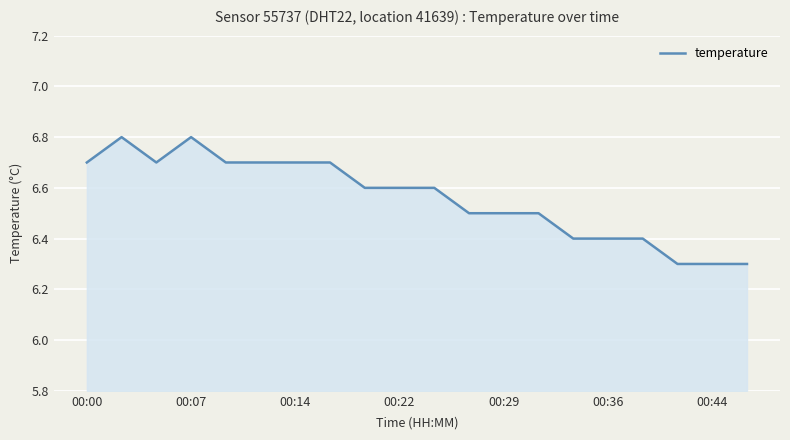

What is the minimum value shown in the chart?

6.3